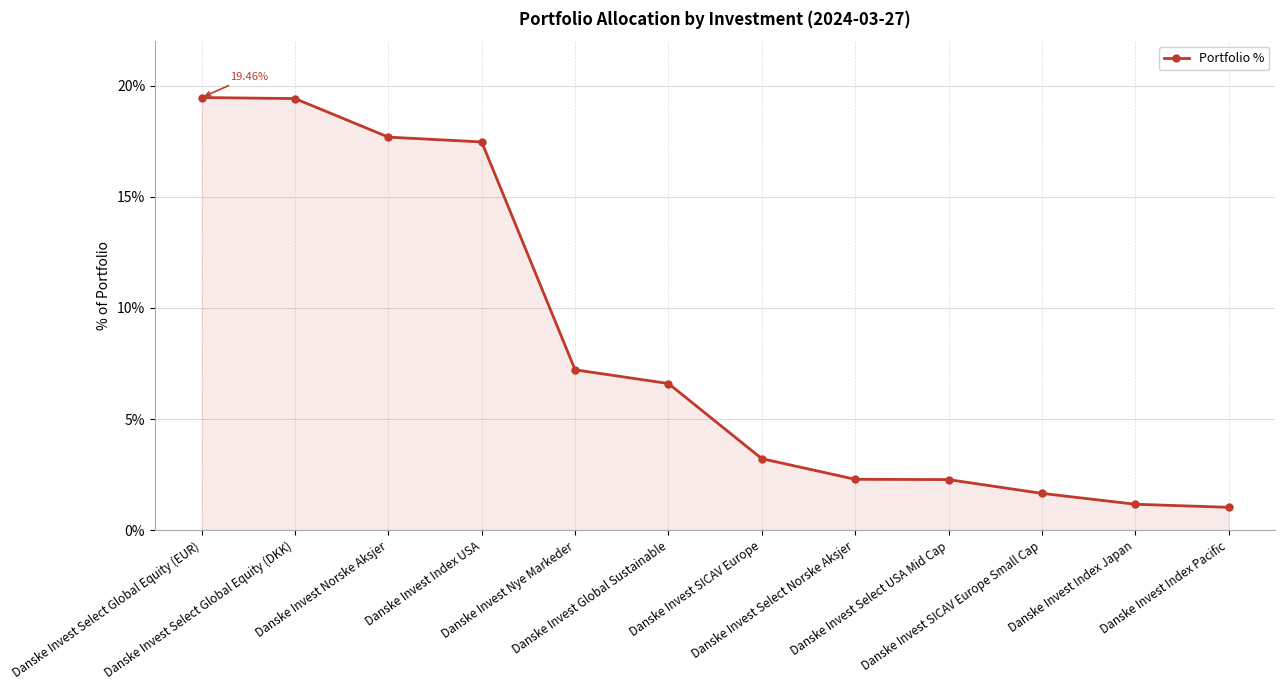

Does the chart display data point markers on the line(s)?

Yes